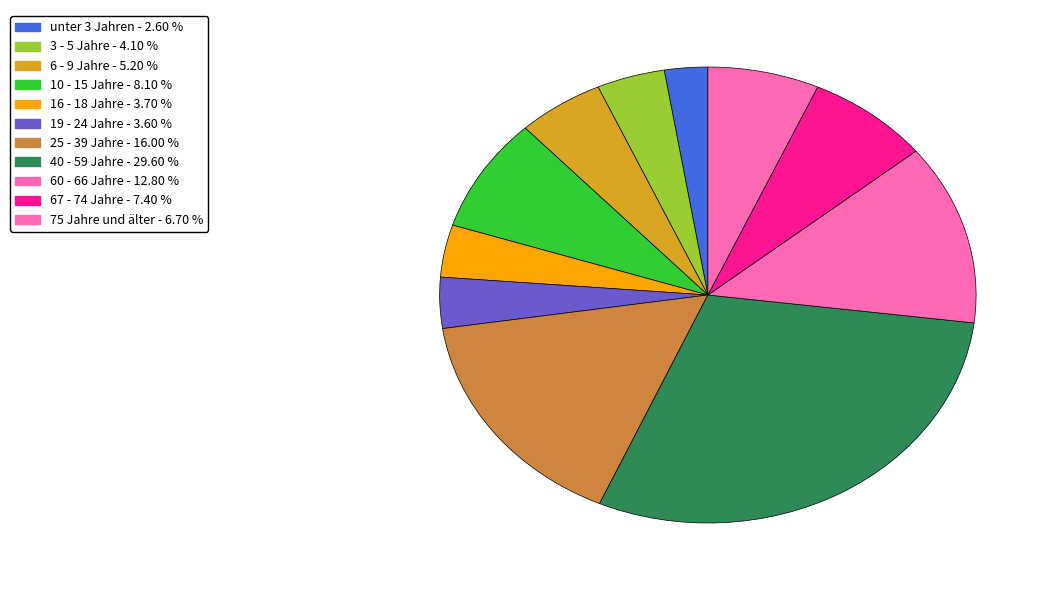

True or false: 25 - 39 Jahre accounts for 6% of the total.

False